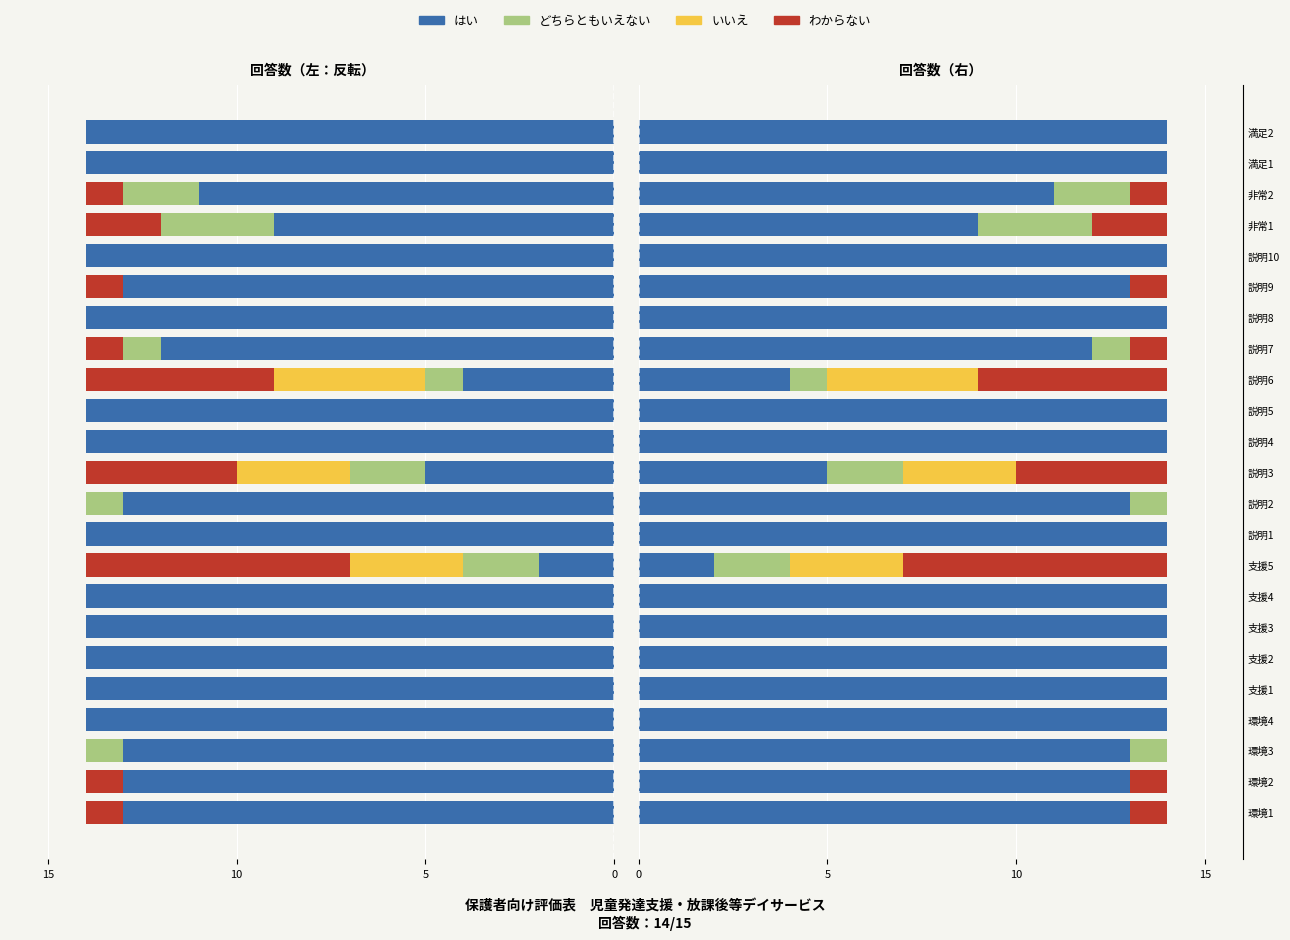

What is the sum of all わからない values?

23